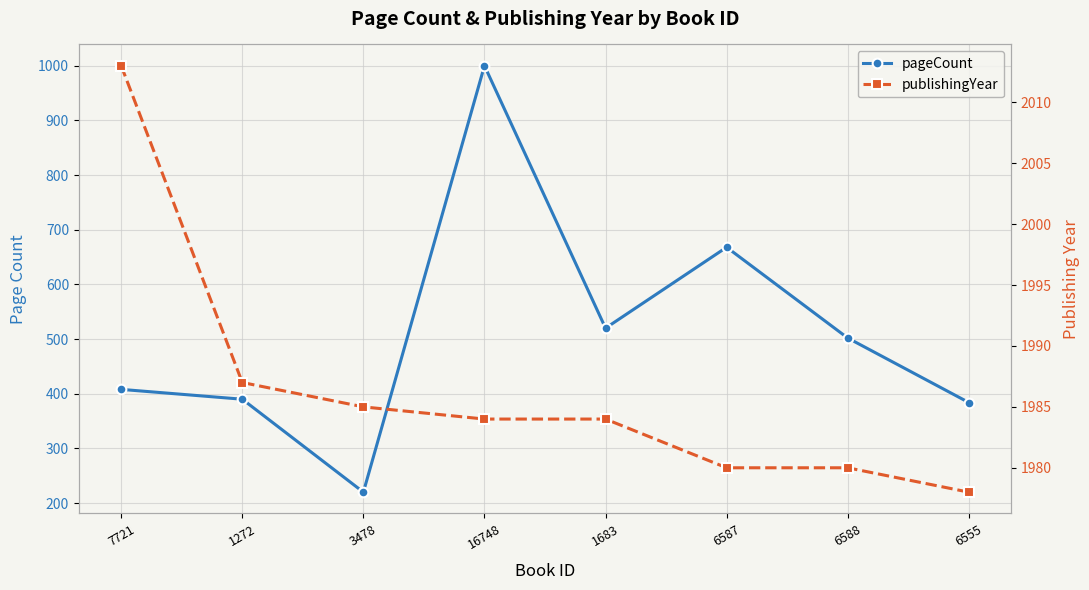

At how many categories does at least one series exceed 1208?

8